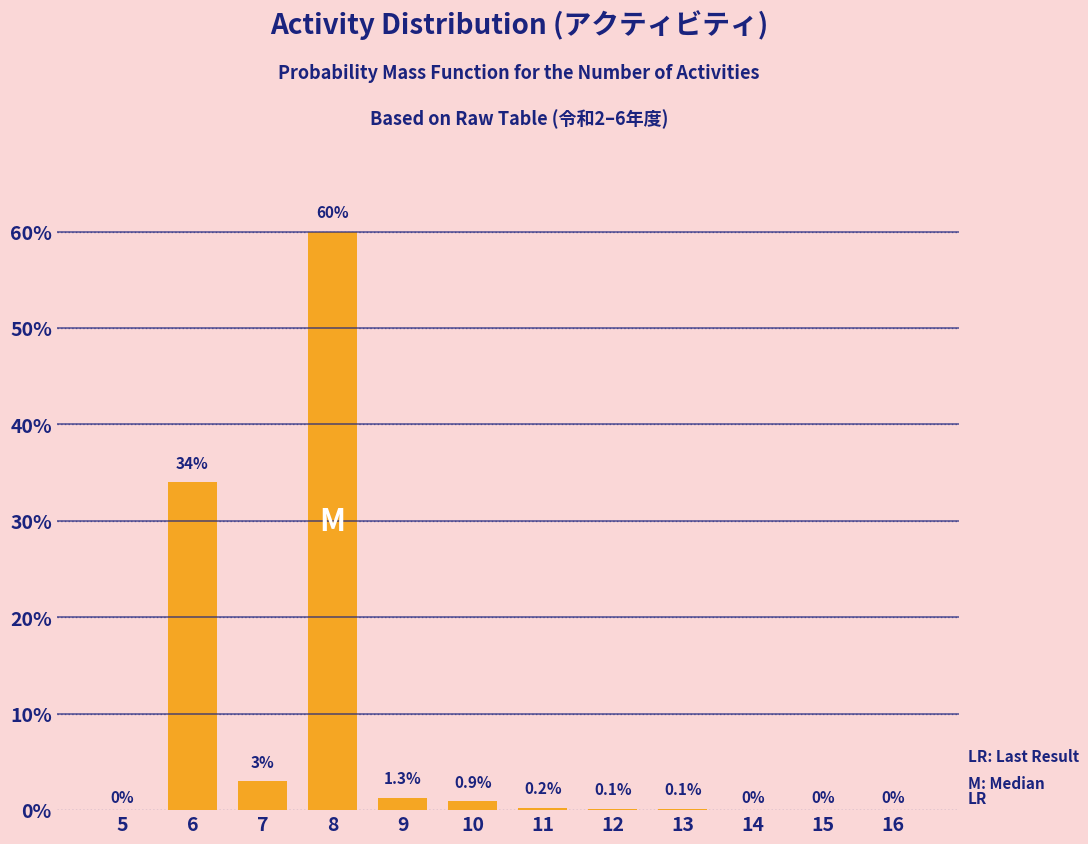

Reading left to right, extract all data points from this chart.

5=0.0	6=34.0	7=3.0	8=60.0	9=1.3	10=0.9	11=0.2	12=0.1	13=0.1	14=0.0	15=0.0	16=0.0